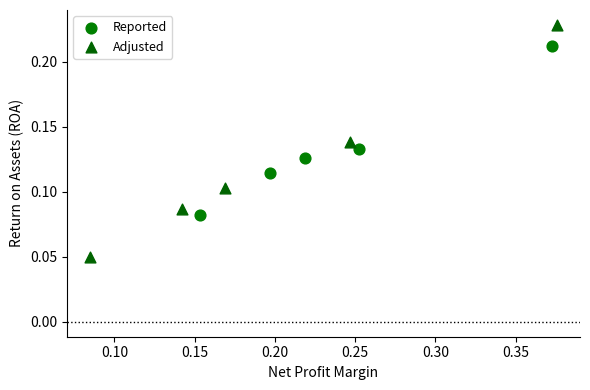

Which series contains the highest Y value?

Adjusted